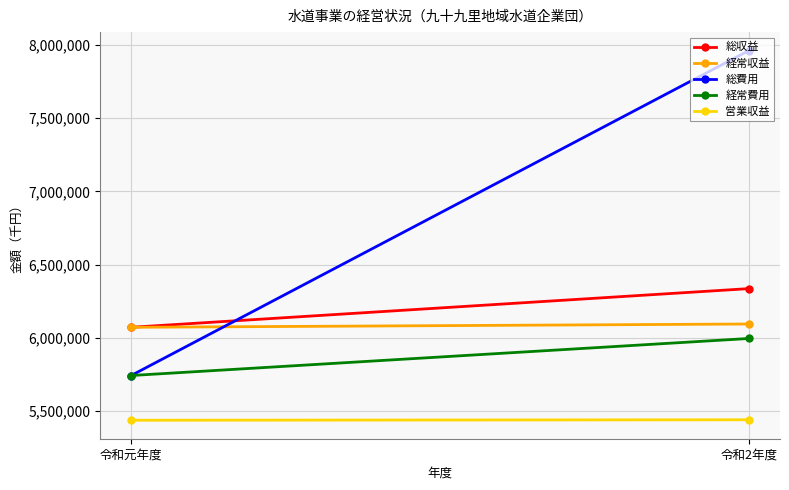

What is the difference between the highest and lowest values at 令和2年度?

2522359